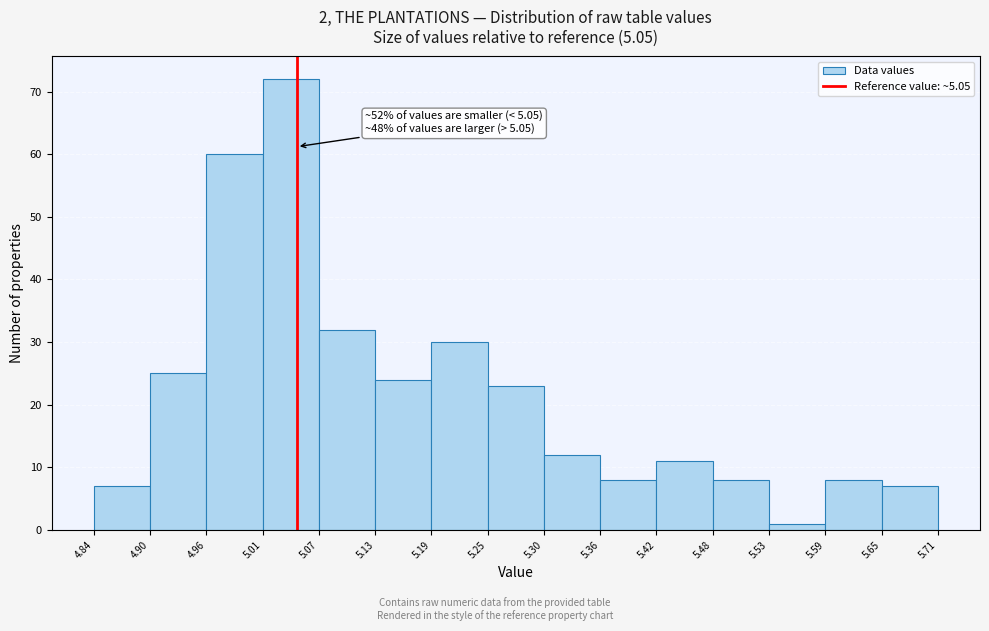

Which range on the x-axis has the tallest bar?

5.01 to 5.07